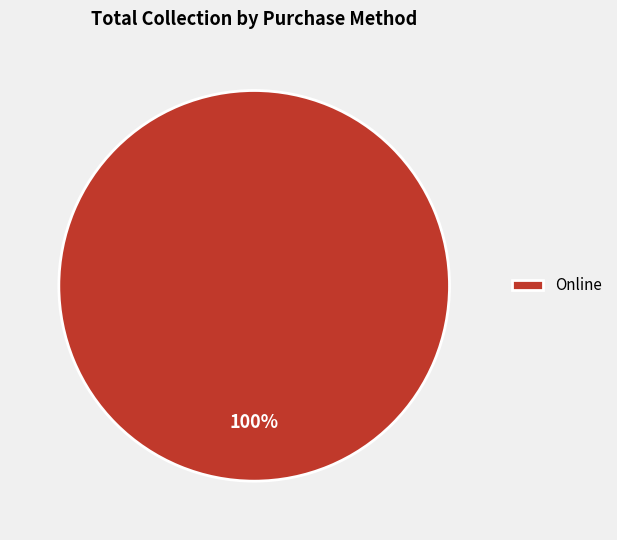

Is it true that Online is 100% of the pie?

True